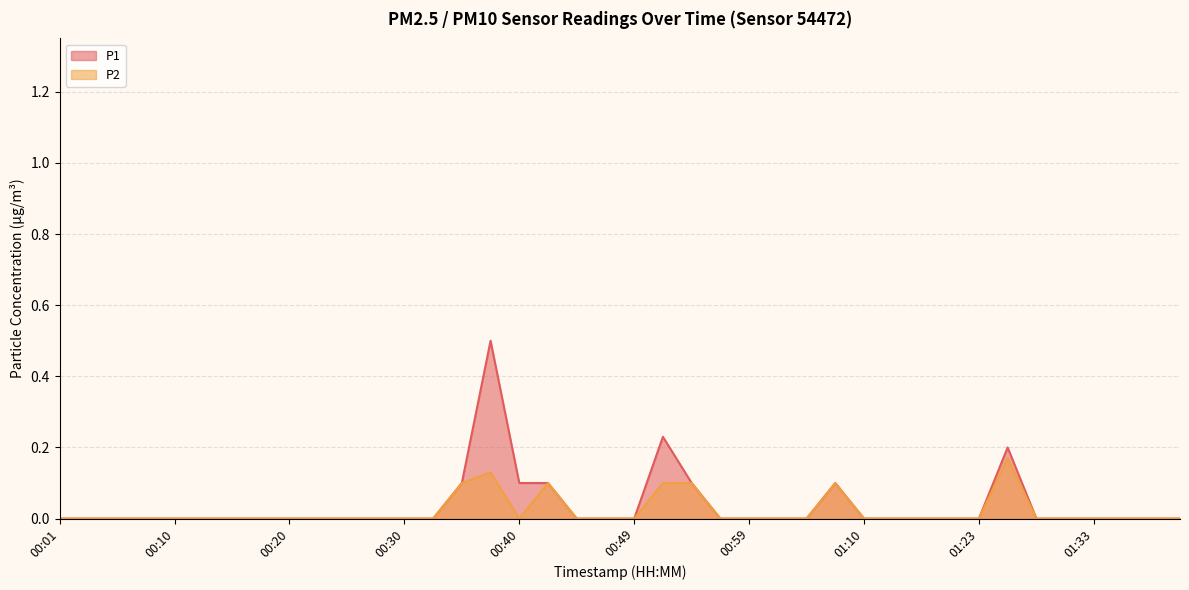

What is the label of the 38th point from the left?

01:36